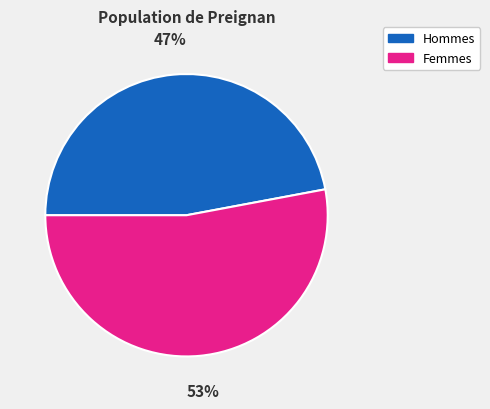

How many segments does this pie chart have?

2